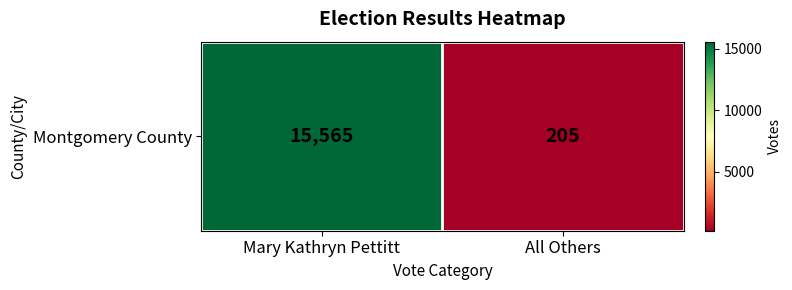

Reading right to left, list all the values displayed in this chart.

205	15565